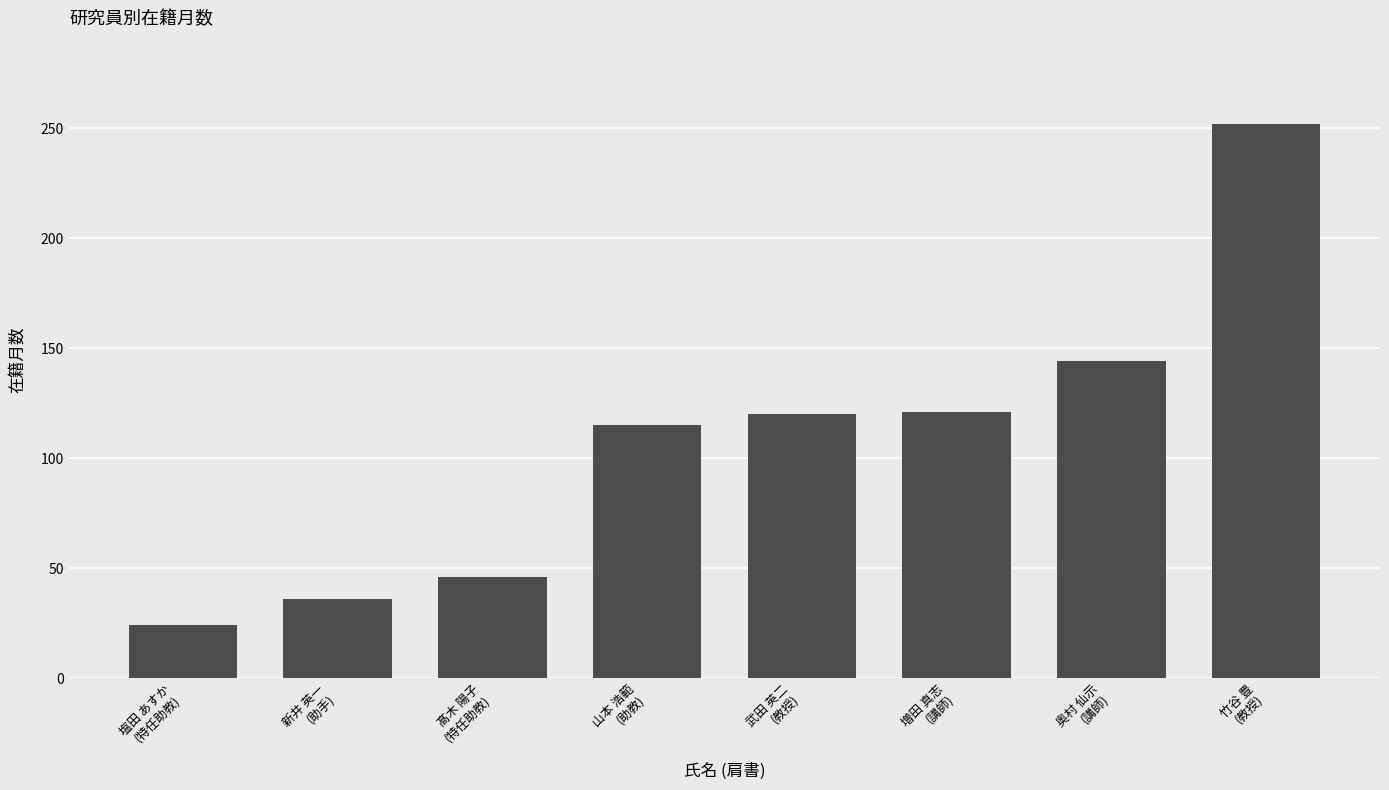

What is the label of the 1st bar from the left?

塩田 あすか
(特任助教)